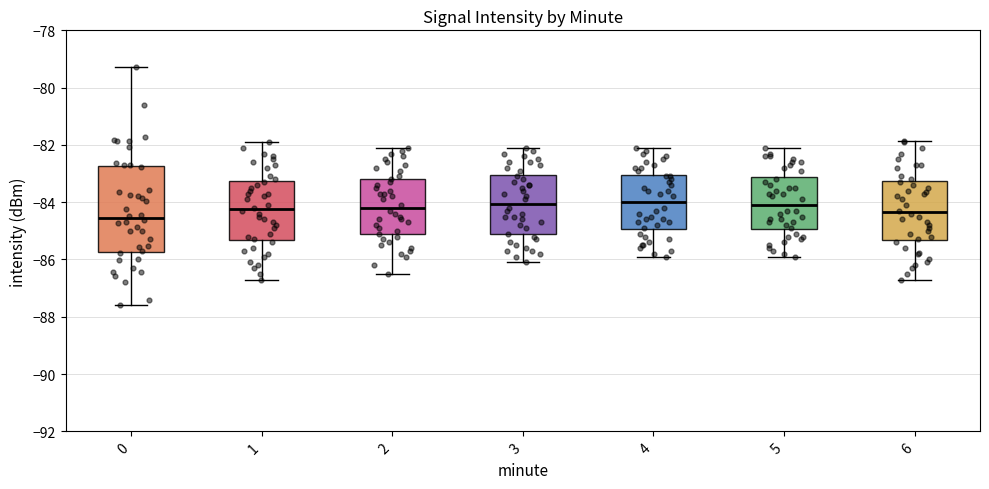

Reading left to right, read every box against the y-axis: the position of its median line, the range the box covers, and the ends of its whiskers. The values are not printed on the chart, so give them approximately, as read against the axis.

0: median -84.6, box -85.8 to -82.8, whiskers -87.6 to -79.2
1: median -84.2, box -85.4 to -83.2, whiskers -86.6 to -81.8
2: median -84.2, box -85.2 to -83.2, whiskers -86.4 to -82.0
3: median -84.0, box -85.2 to -83.0, whiskers -86.0 to -82.0
4: median -84.0, box -85.0 to -83.0, whiskers -85.8 to -82.0
5: median -84.0, box -85.0 to -83.2, whiskers -85.8 to -82.0
6: median -84.4, box -85.4 to -83.2, whiskers -86.6 to -81.8